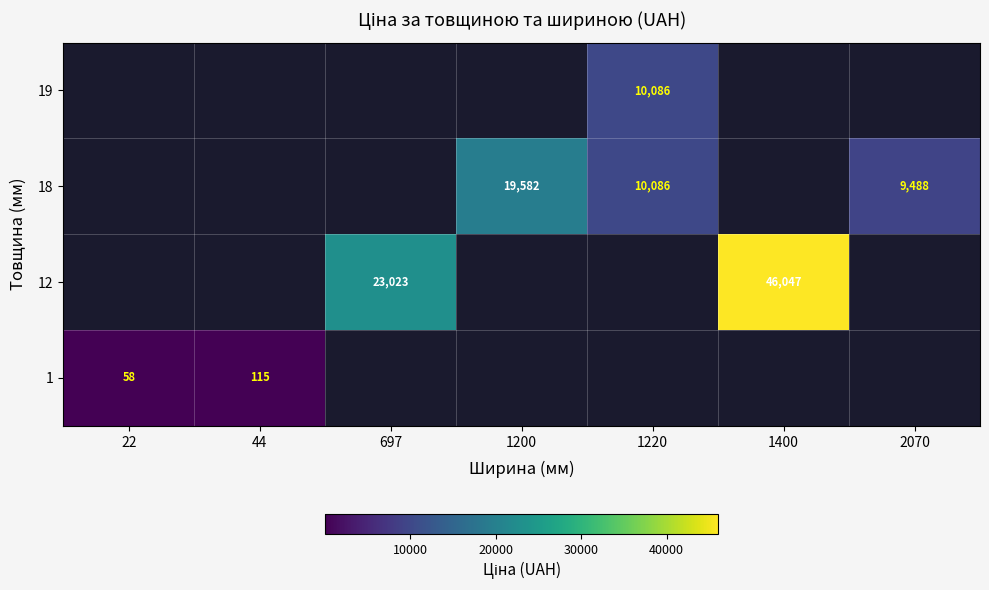

At 22, list the series in order from largest to smallest.

1, 12, 18, 19